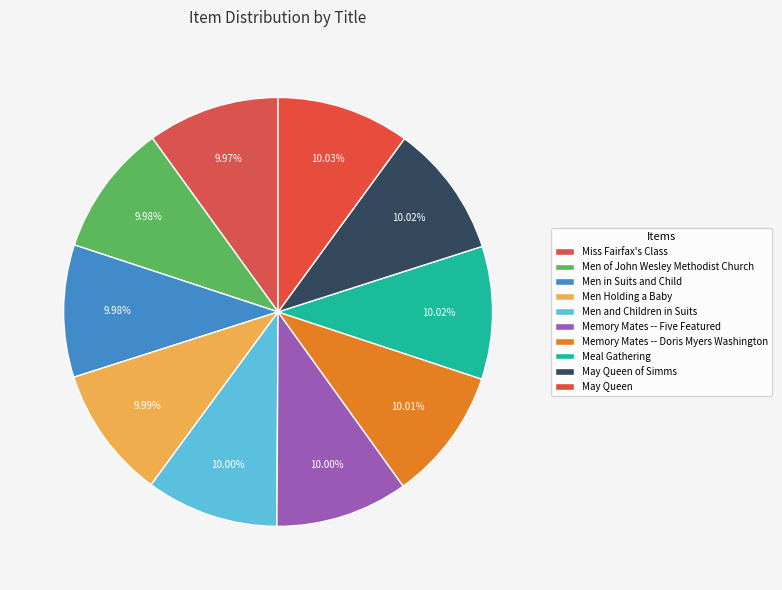

Which slice is the smallest?

Miss Fairfax's Class